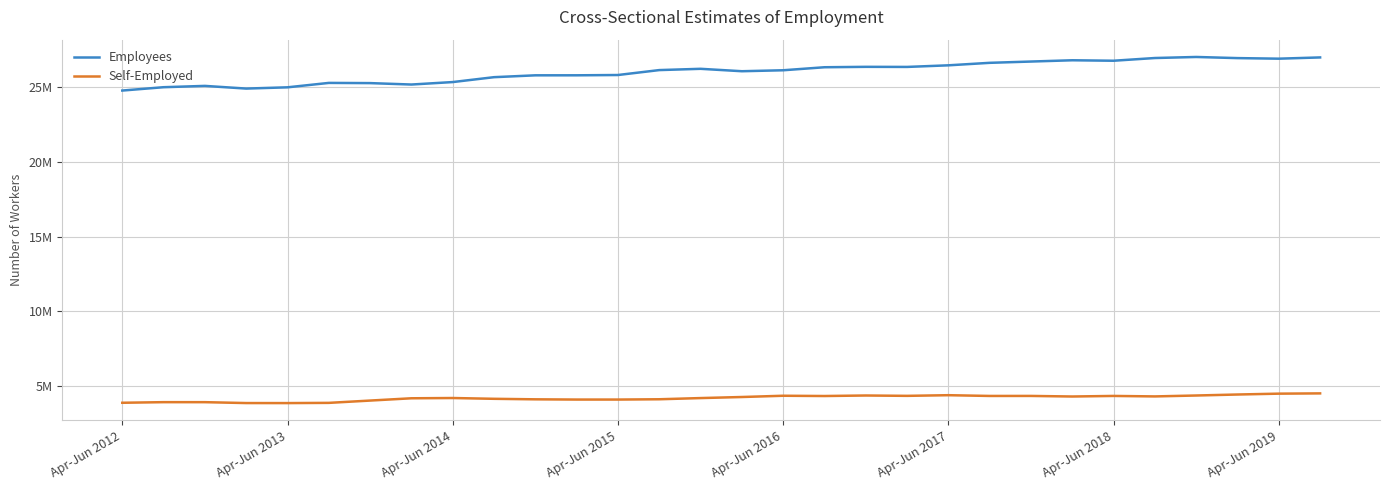

True or false: Self-Employed and Employees intersect in this chart.

False